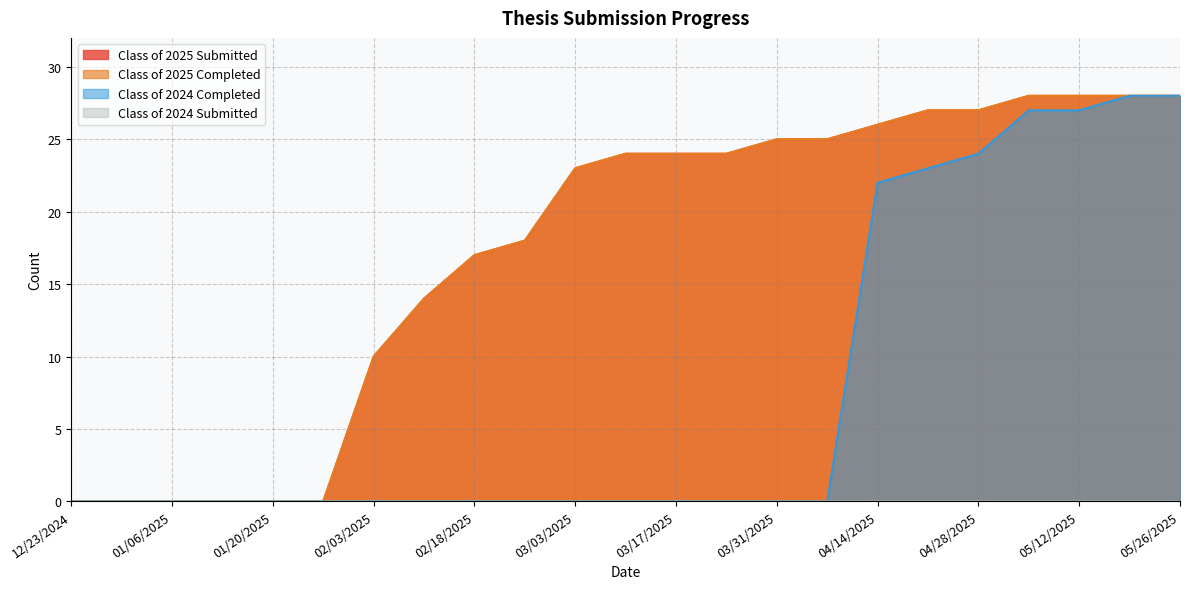

What is the difference between the second highest and second lowest values in the Class of 2024 Completed series?

28